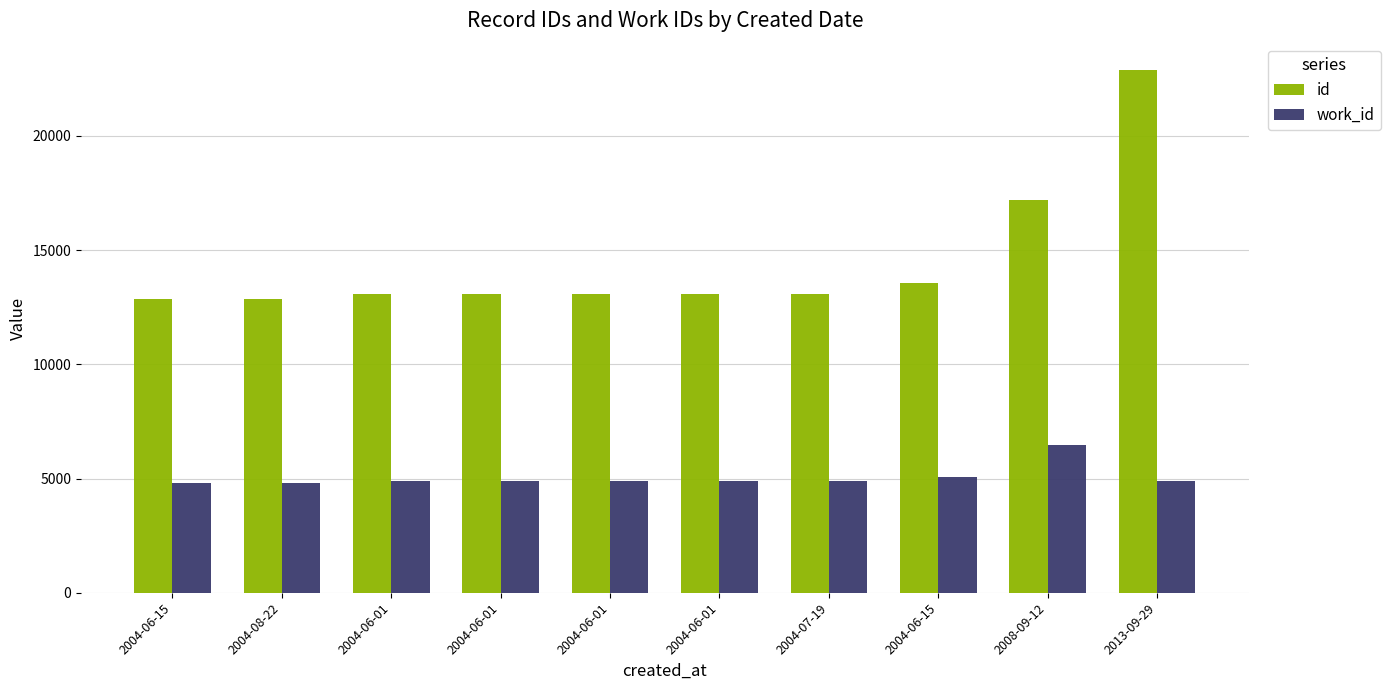

Count the number of categories in the chart.

10